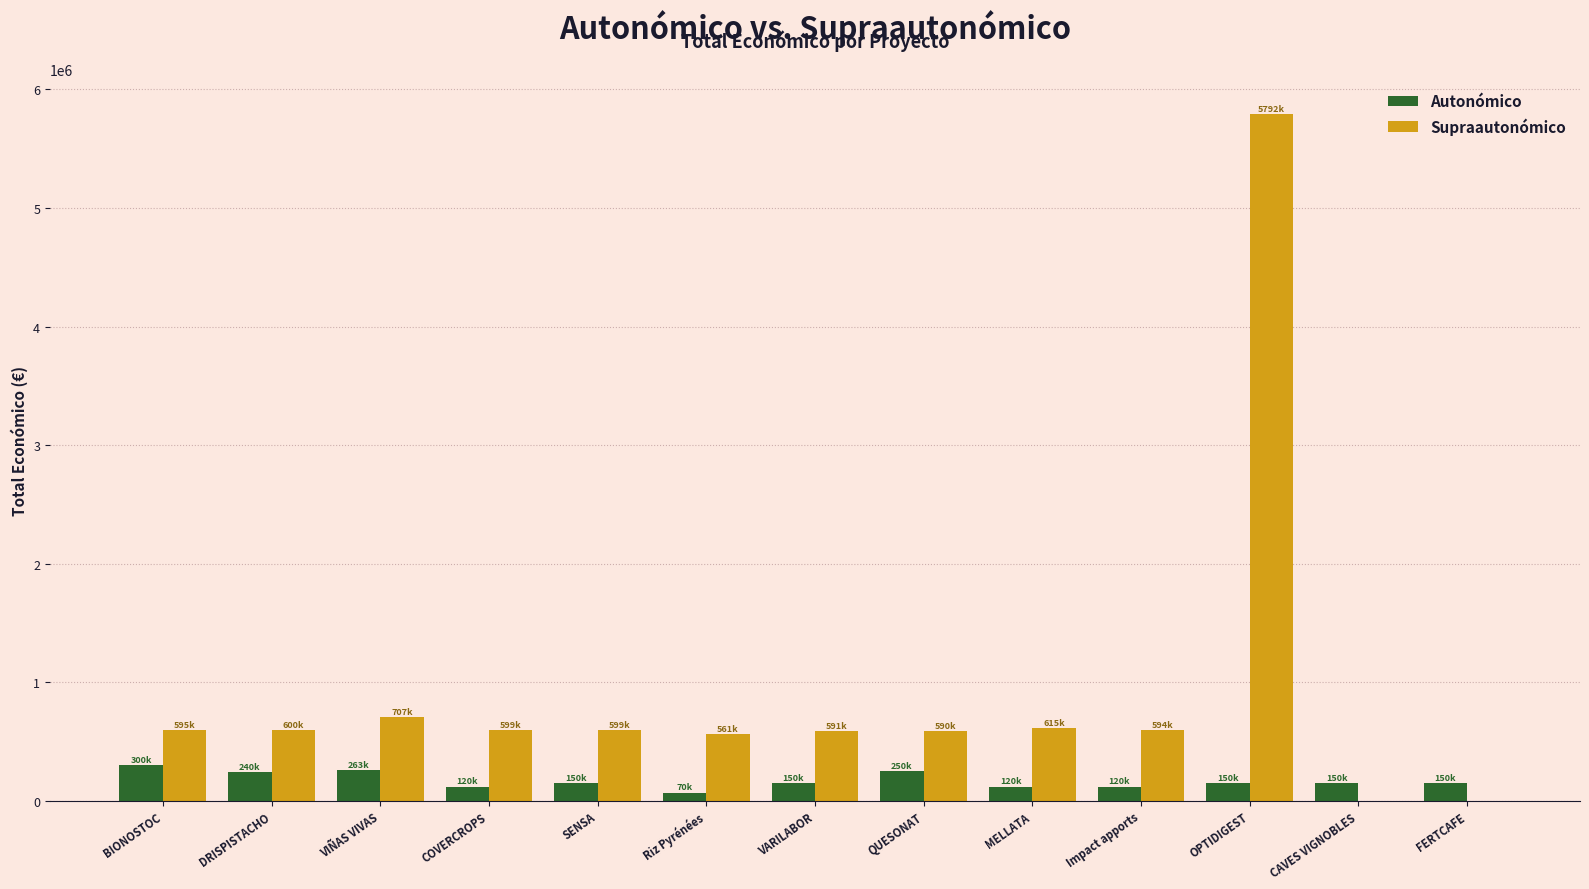

What is the sum of the Supraautonómico values at FERTCAFE and SENSA?

599134